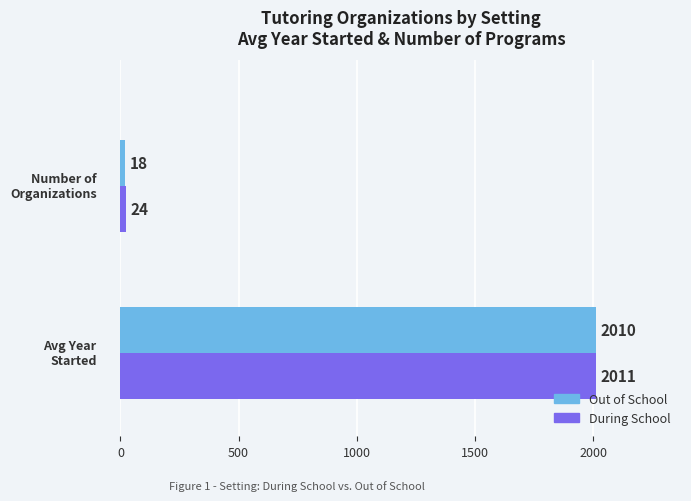

What are all the series names shown in the legend?

Out of School, During School